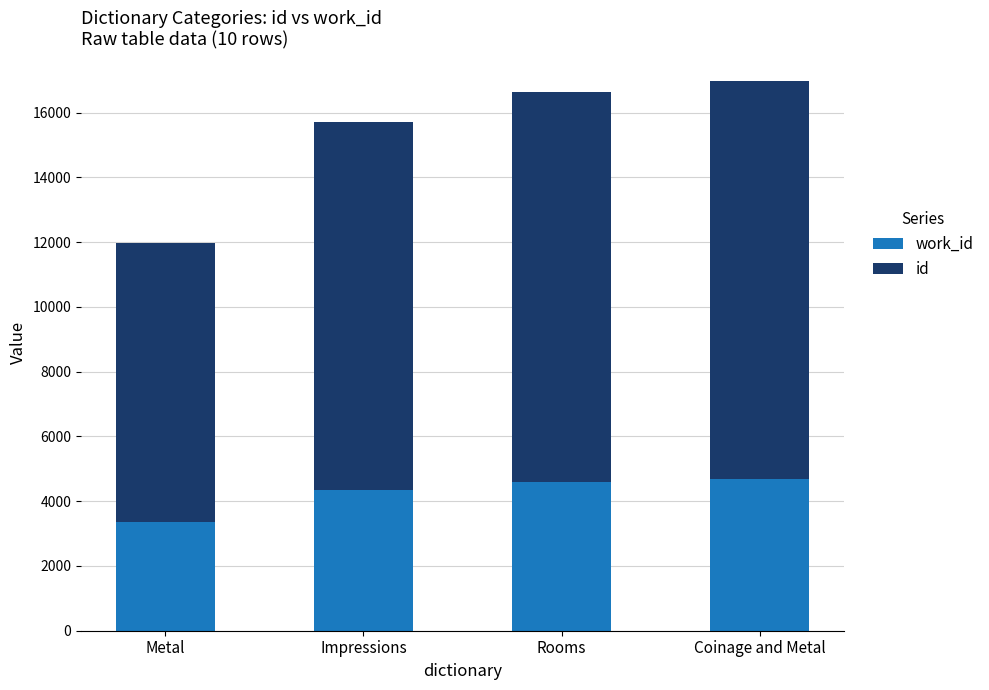

What is the total value across all series at Metal?

11987